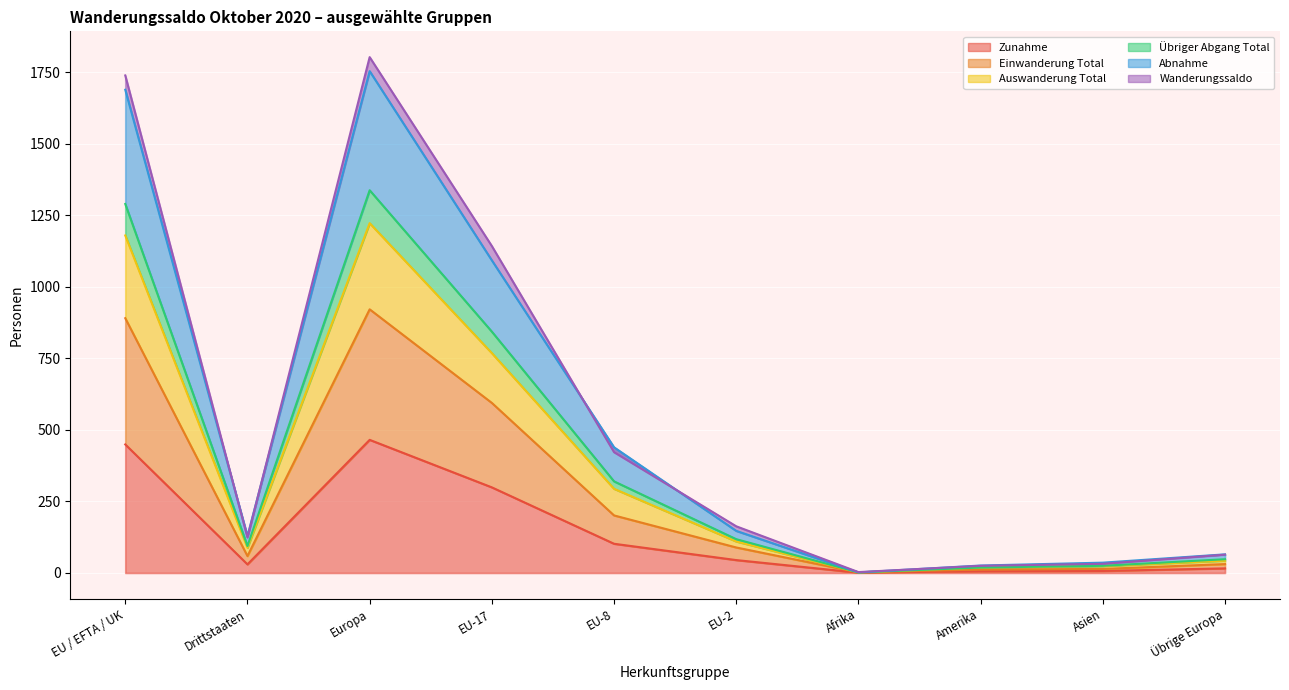

At which category is the sum across all series the highest?

Europa